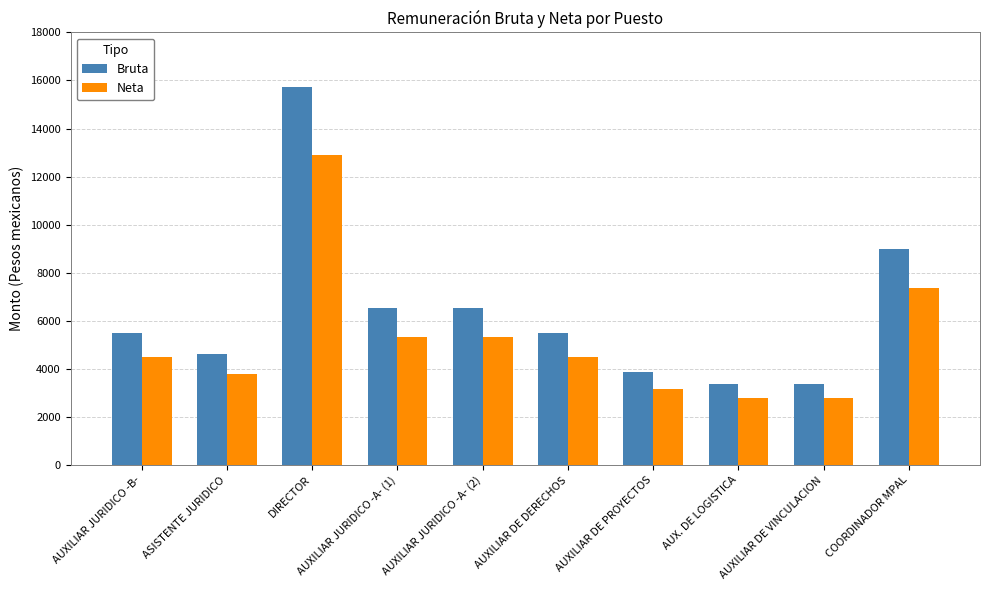

Reading left to right, extract all data points from this chart.

Bruta: 5490.1	4635.1	15726.6	6516.9	6516.9	5490.1	3886.0	3383.0	3383.0	8998.1
Neta: 4501.9	3800.8	12895.8	5343.8	5343.8	4501.9	3186.5	2774.1	2774.1	7378.4